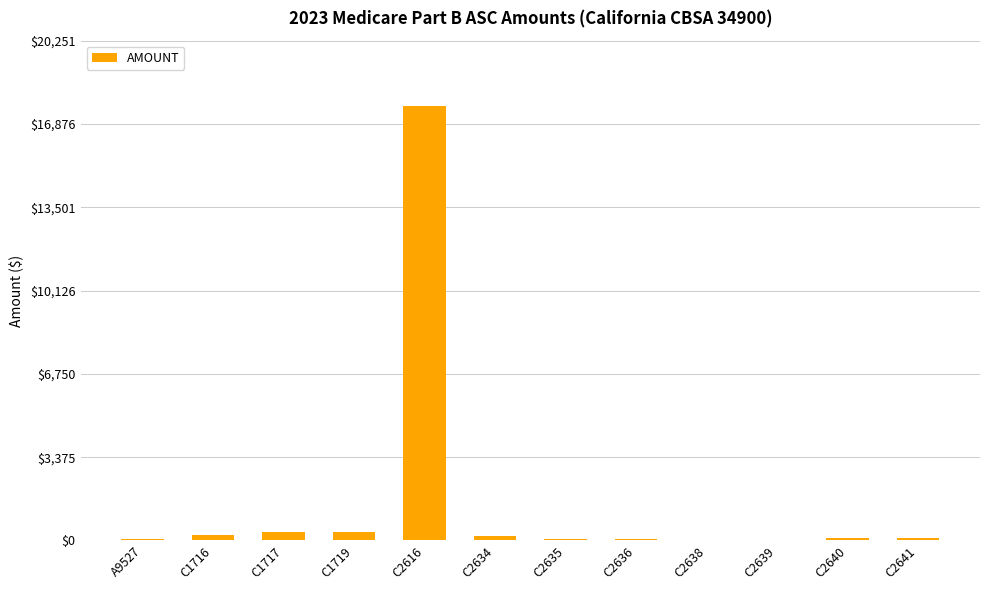

At which category does the chart reach its peak across all series?

C2616